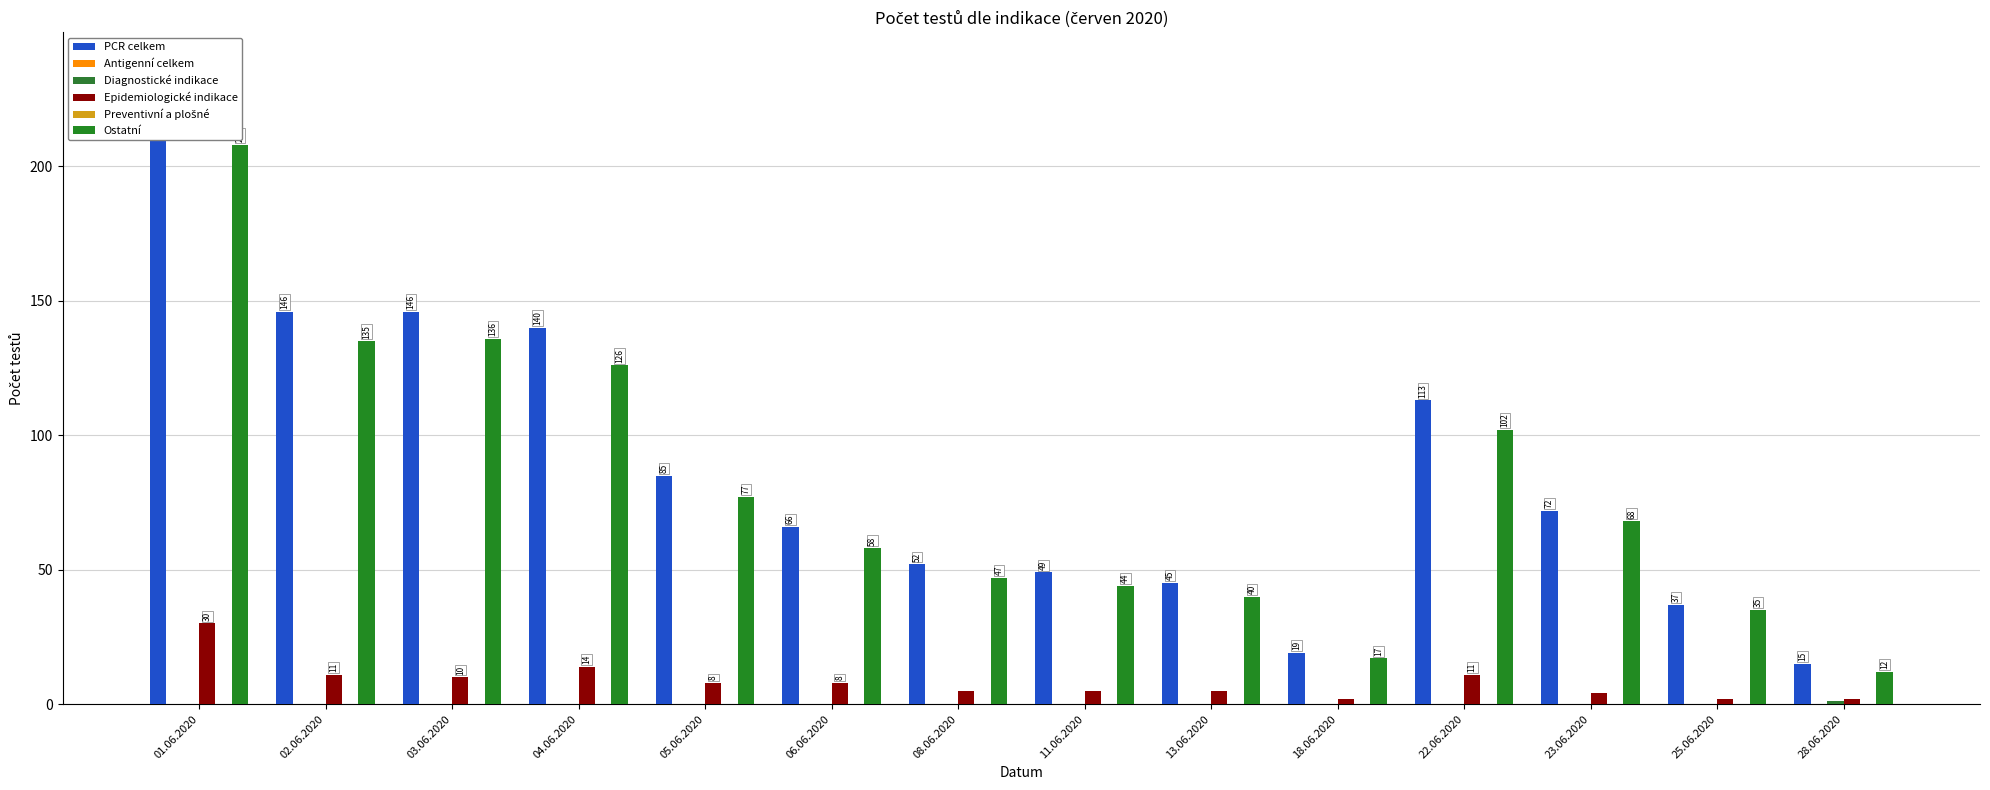

What is the label of the 10th bar from the right?

05.06.2020